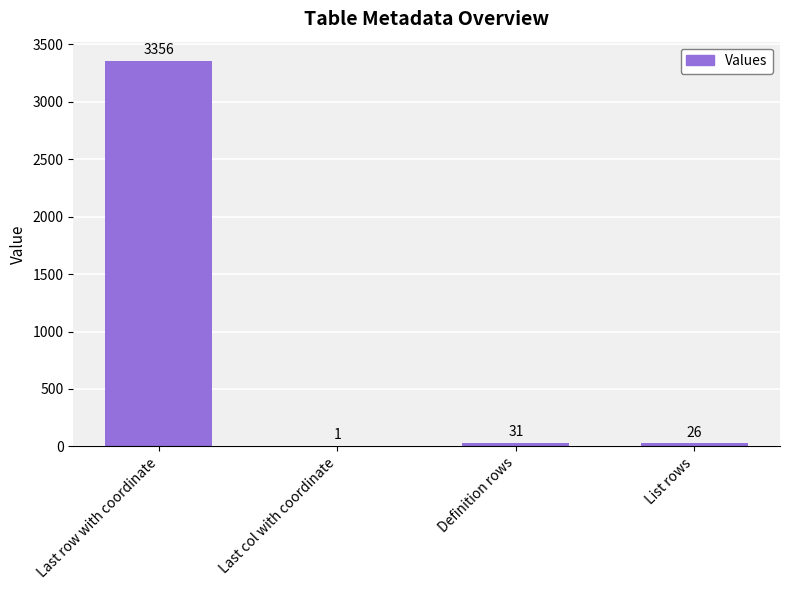

What is the difference between the values at List rows and Definition rows?

5